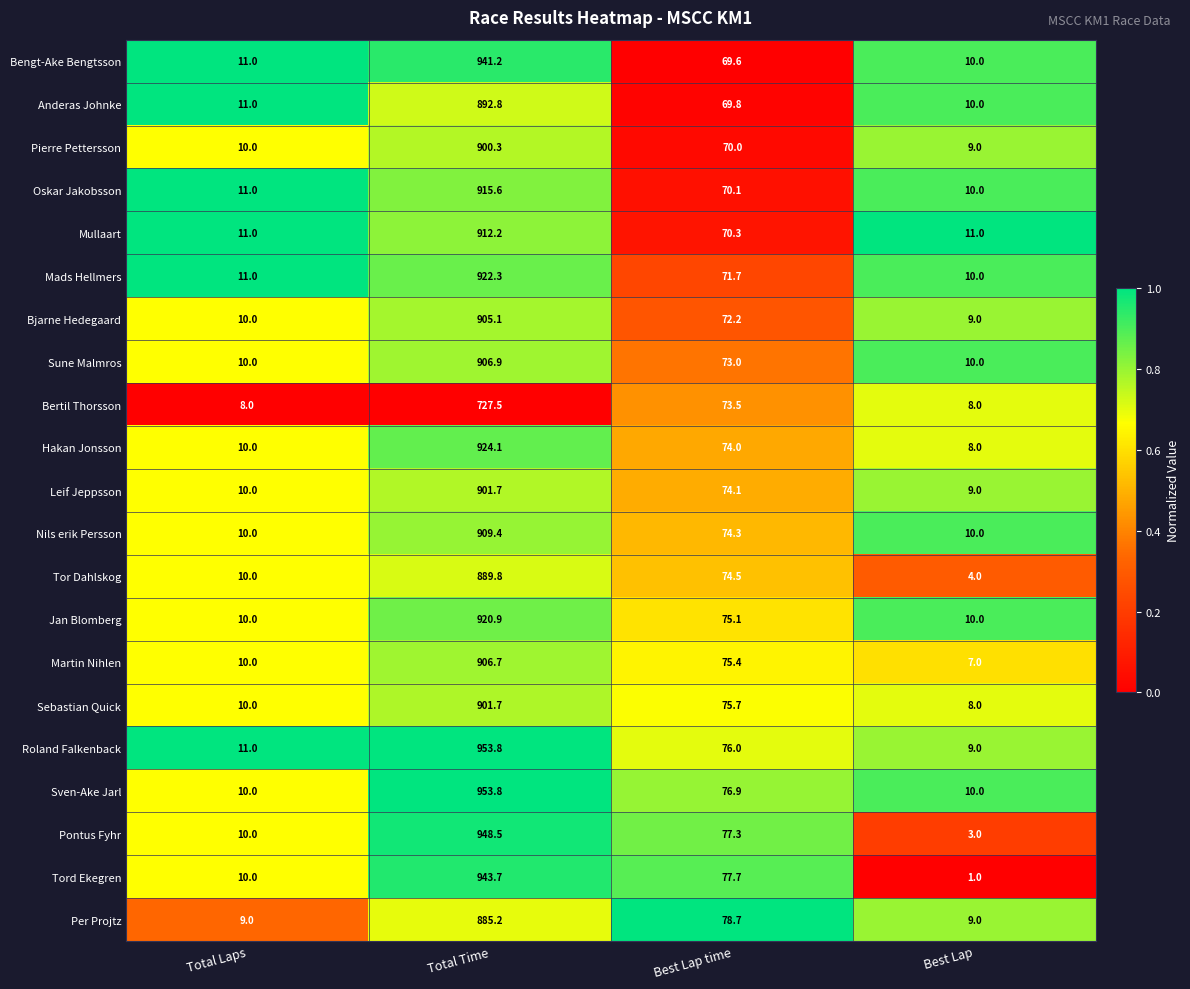

Which series has the largest total across all categories?

Sven-Ake Jarl